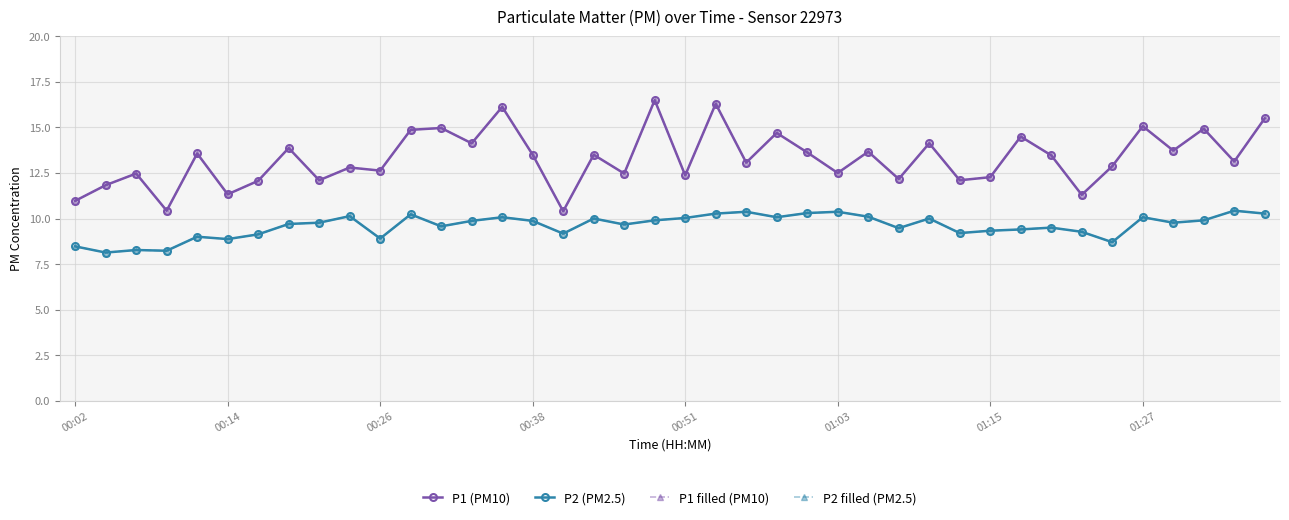

At which category is the sum across all series the highest?

21